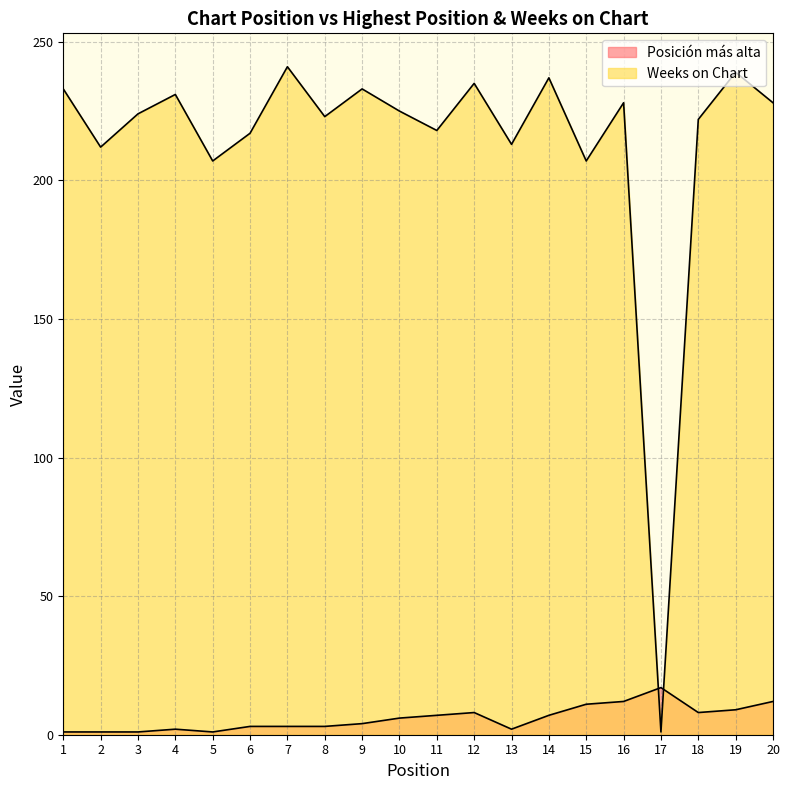

What are all the series names shown in the legend?

Posición más alta, Weeks on Chart